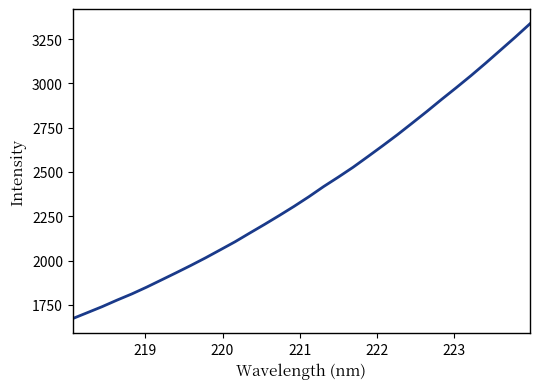

What is the average value?

2394.2